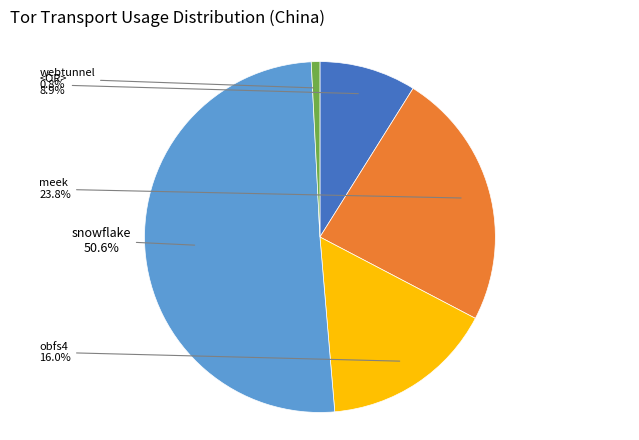

Is there a majority slice in this chart?

Yes